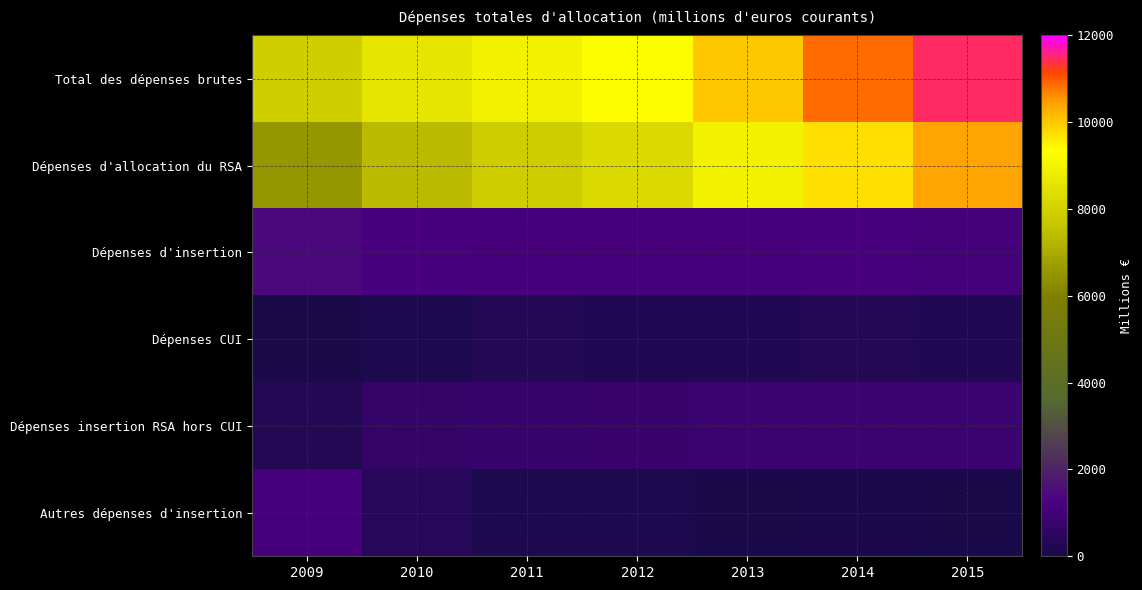

Between 2012 and 2015, which series saw the biggest shift?

Dépenses d'allocation du RSA